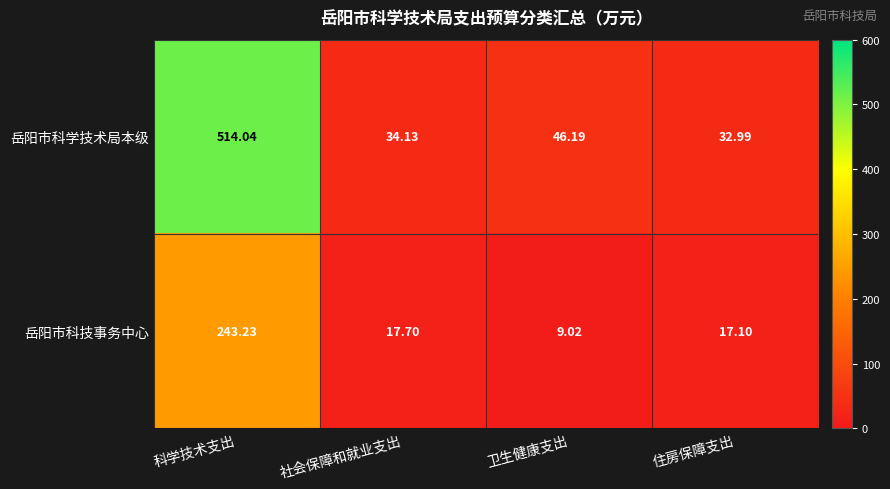

At 社会保障和就业支出, list the series in order from smallest to largest.

岳阳市科技事务中心, 岳阳市科学技术局本级